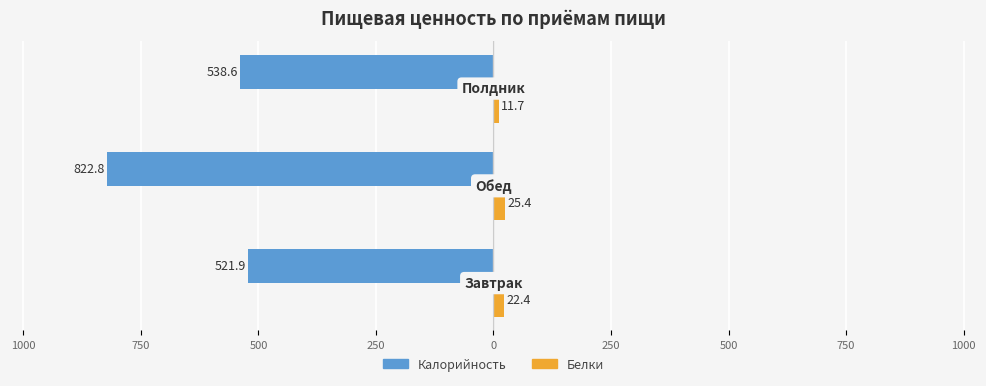

What are all the series names shown in the legend?

Калорийность, Белки